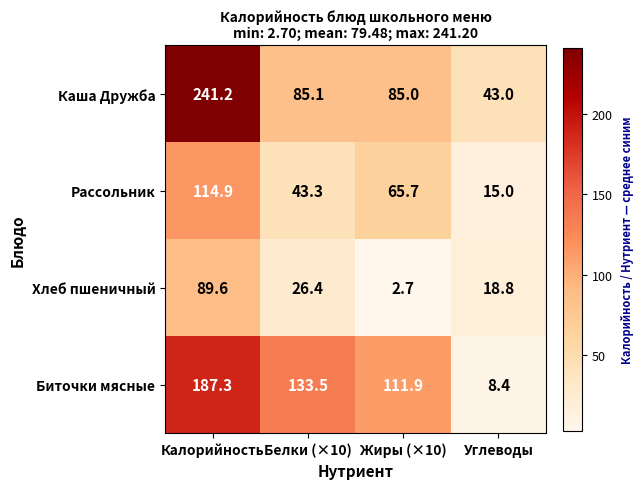

How many categories are shown in the chart?

4